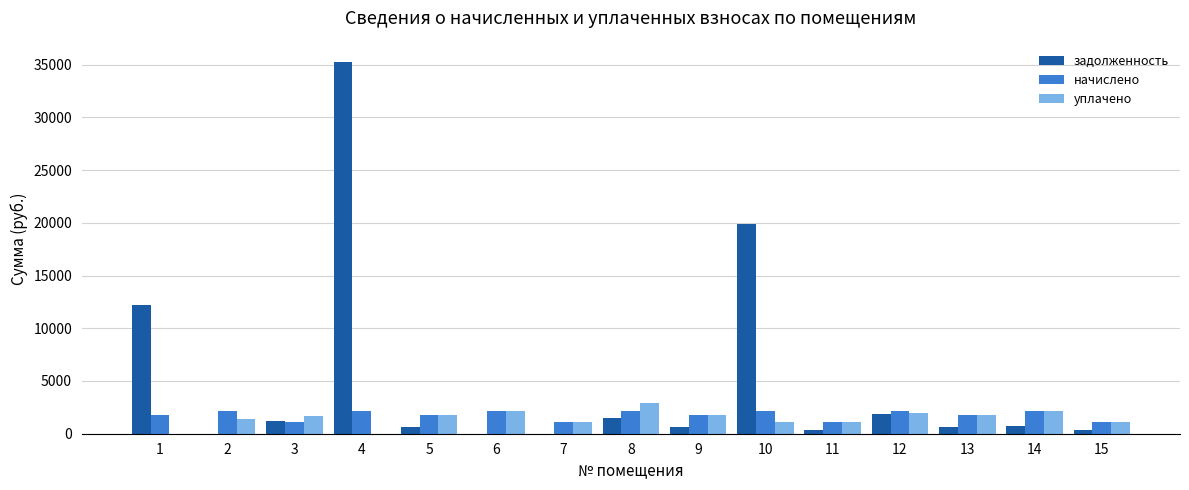

What is the sum of all задолженность values?

75137.2